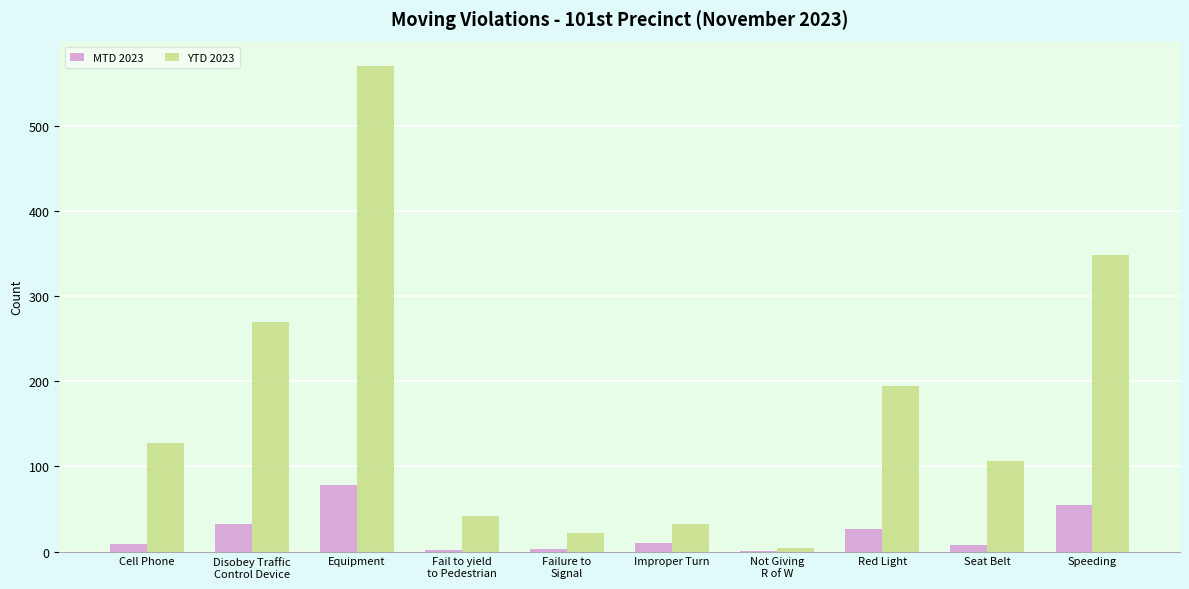

Which series has the largest total across all categories?

YTD 2023